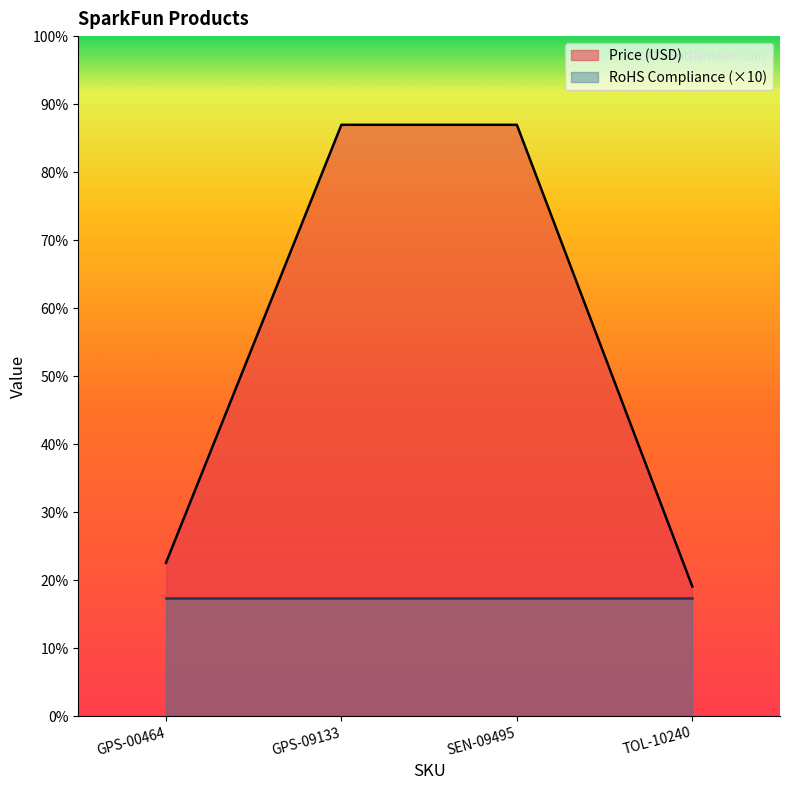

At which category does the chart reach its peak across all series?

GPS-09133